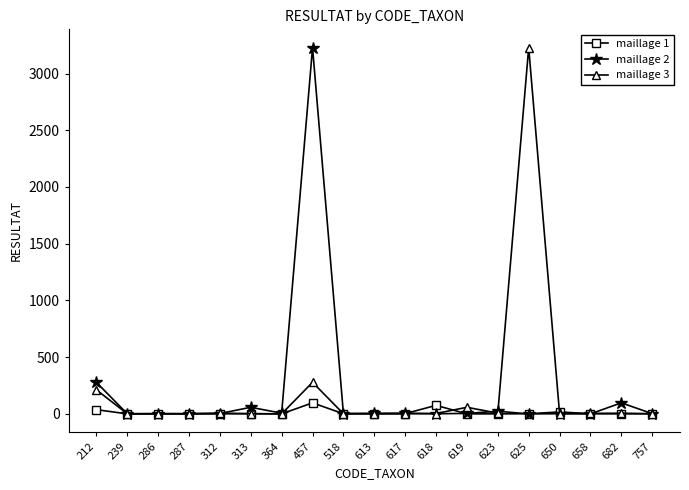

True or false: maillage 3 has a value of -1915 at 364.

False